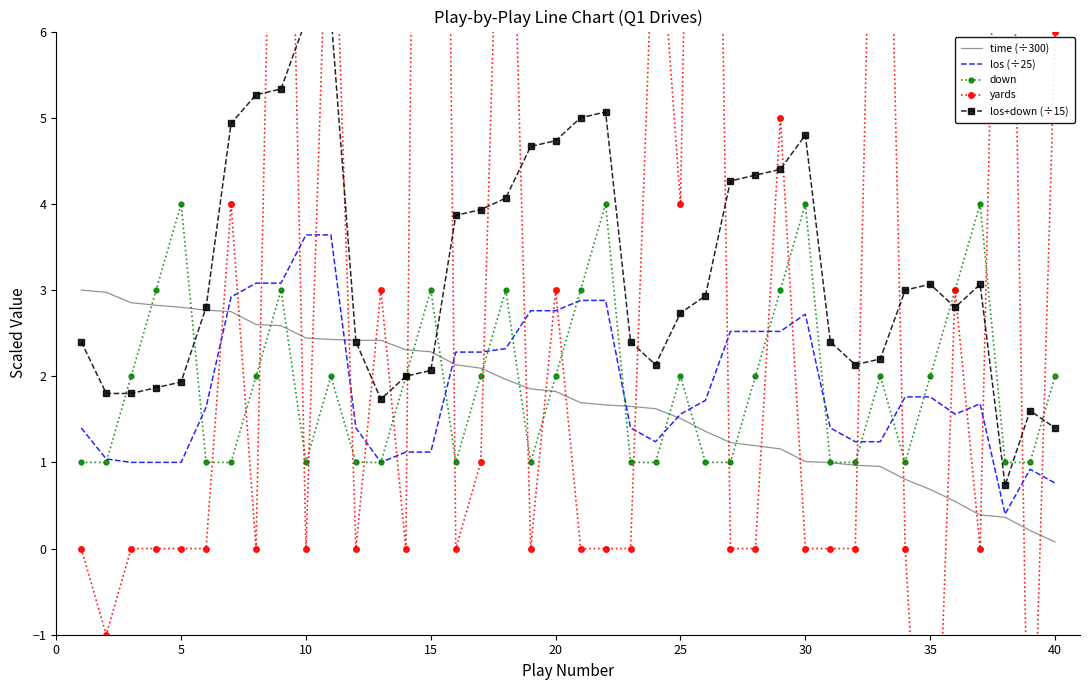

How many data points does each series have?

40